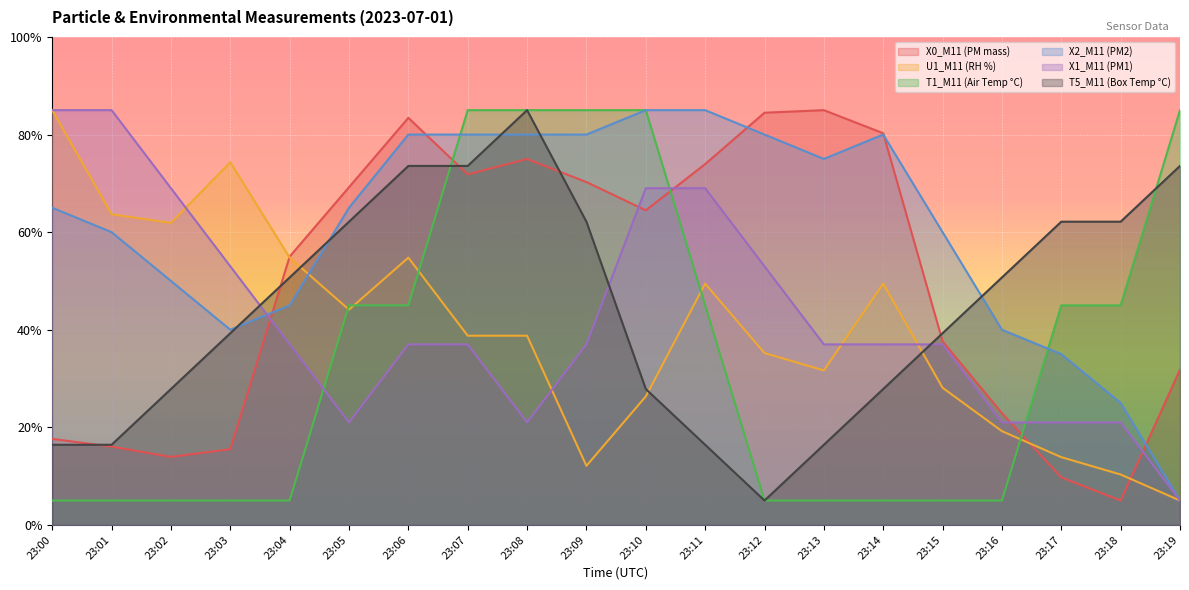

Which series has the largest range (max minus min)?

X0_M11 (PM mass)